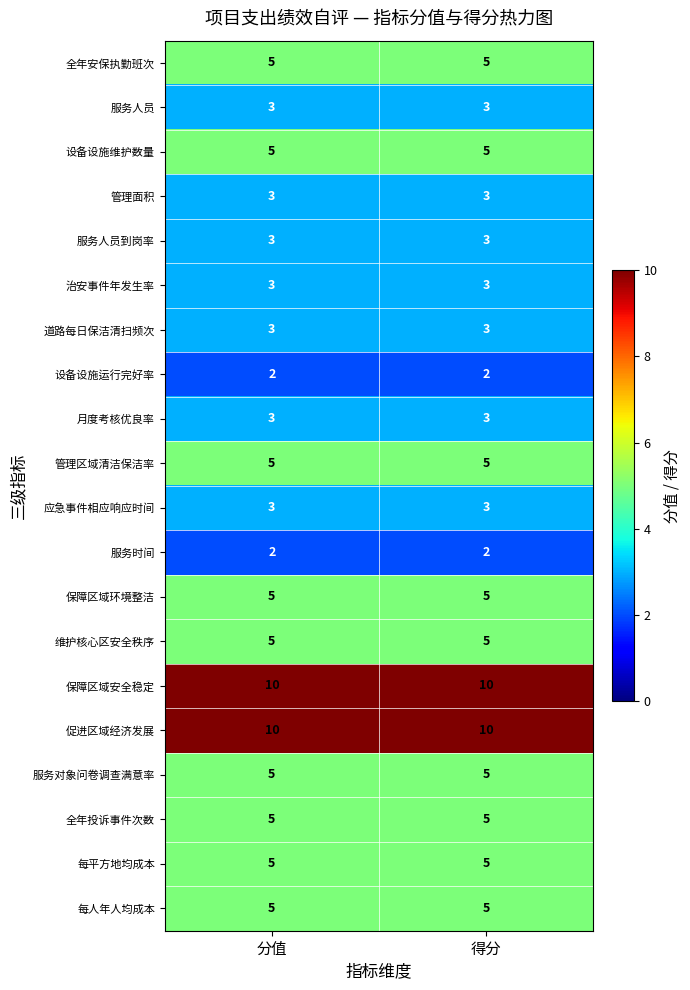

The value of 促进区域经济发展 at 分值 is 14. True or false?

False